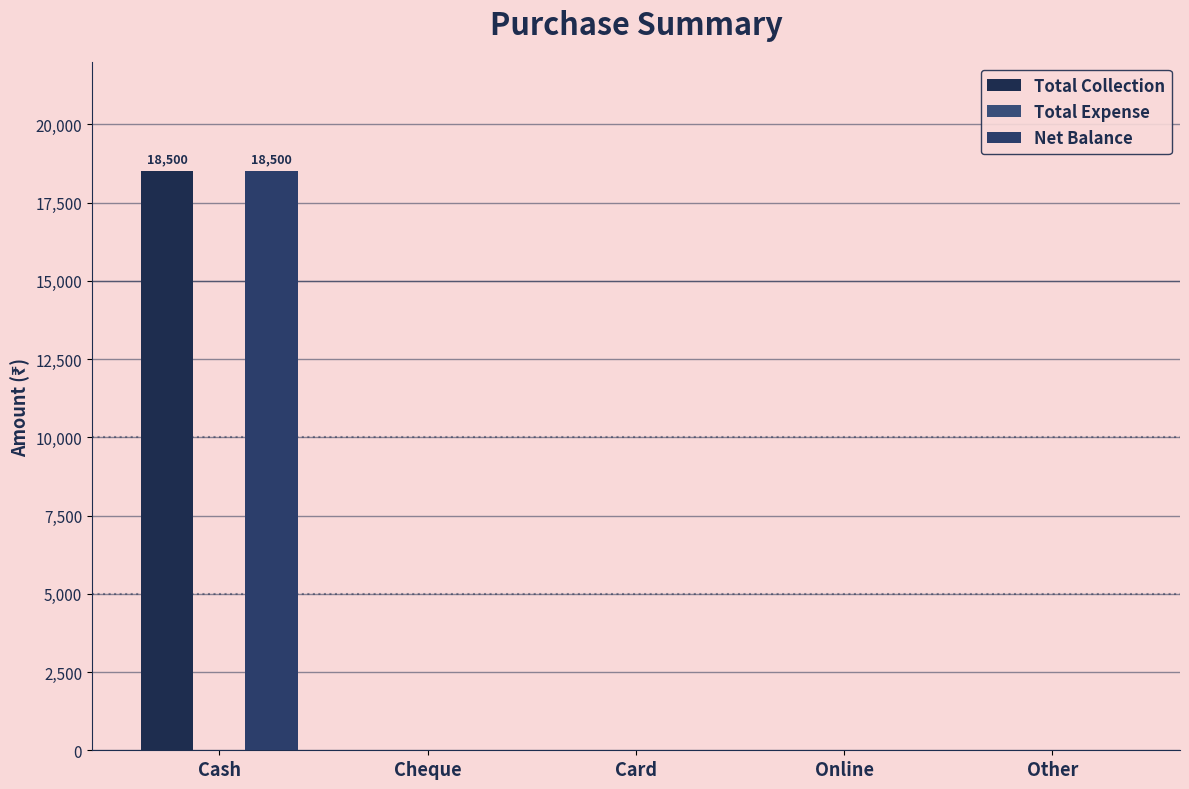

What is the average value of the Net Balance series?

3700